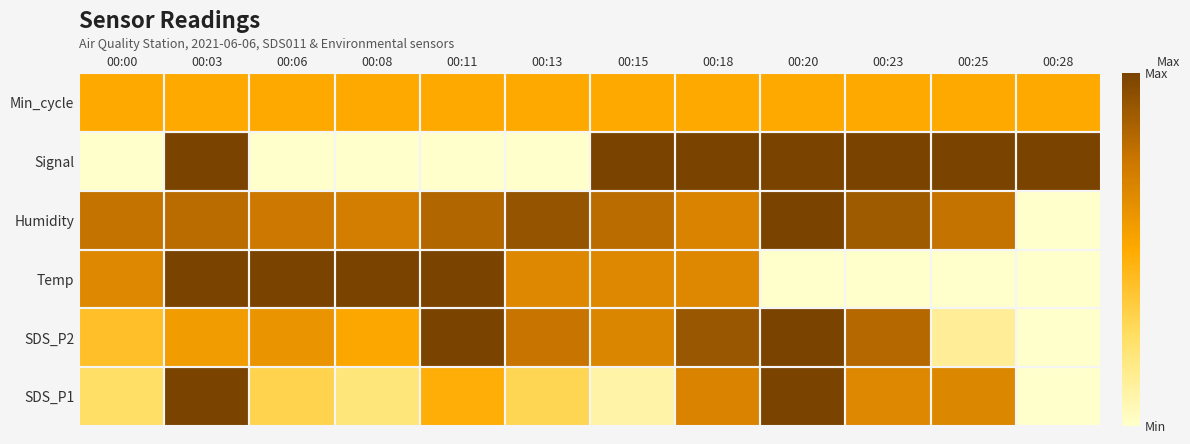

At 00:08, list the series in order from smallest to largest.

Signal, SDS_P1, Min_cycle, SDS_P2, Humidity, Temp